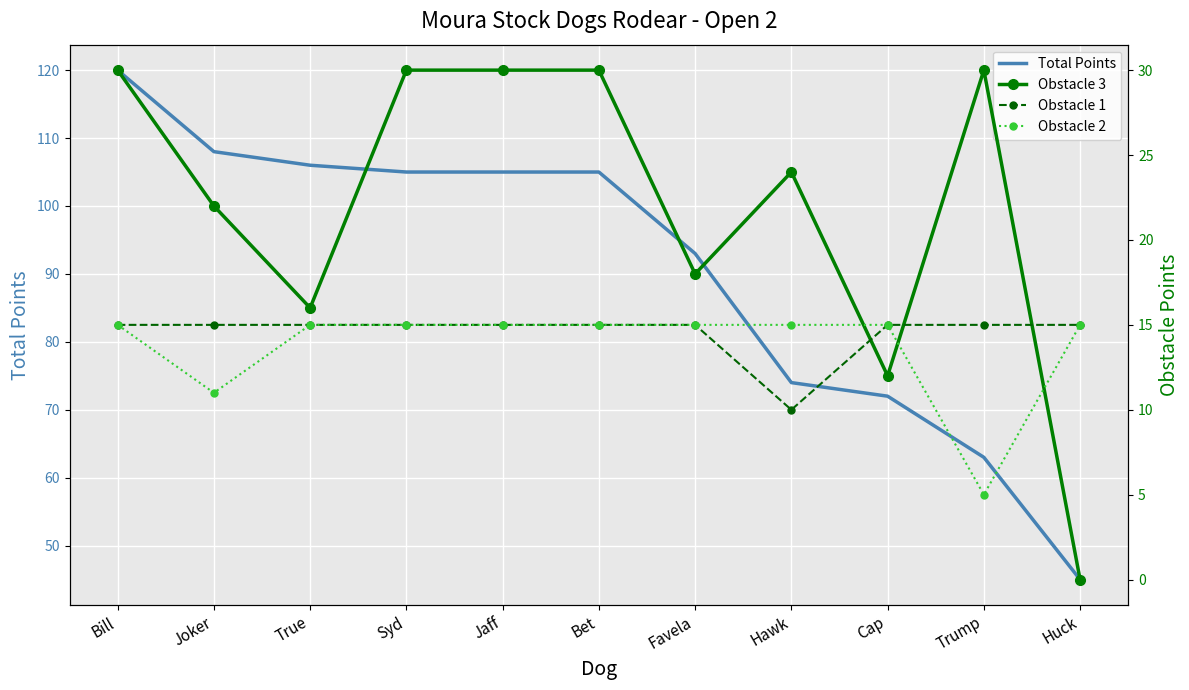

Reading left to right, list all the values displayed in this chart.

Total Points: Bill=120	Joker=108	True=106	Syd=105	Jaff=105	Bet=105	Favela=93	Hawk=74	Cap=72	Trump=63	Huck=45
Obstacle 3: Bill=30	Joker=22	True=16	Syd=30	Jaff=30	Bet=30	Favela=18	Hawk=24	Cap=12	Trump=30	Huck=0
Obstacle 1: Bill=15	Joker=15	True=15	Syd=15	Jaff=15	Bet=15	Favela=15	Hawk=10	Cap=15	Trump=15	Huck=15
Obstacle 2: Bill=15	Joker=11	True=15	Syd=15	Jaff=15	Bet=15	Favela=15	Hawk=15	Cap=15	Trump=5	Huck=15